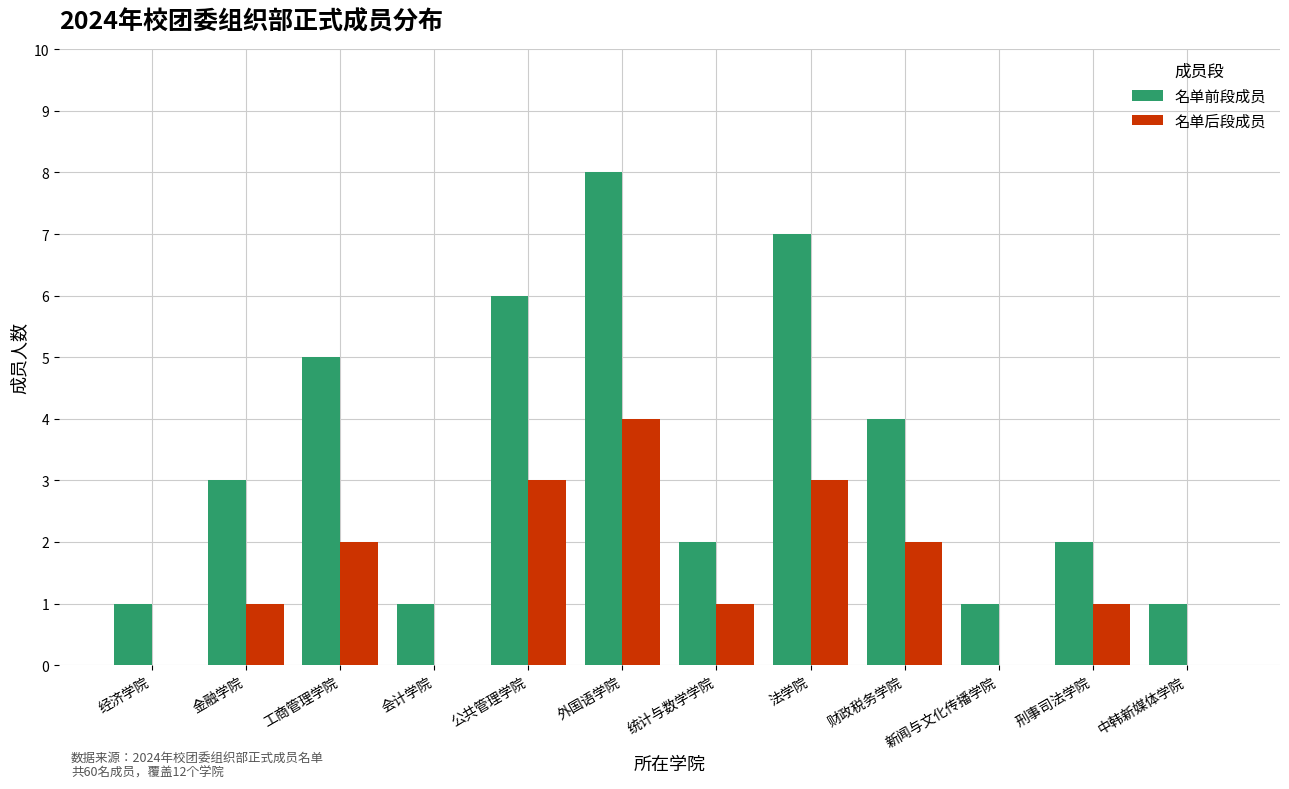

What are all the series names shown in the legend?

名单前段成员, 名单后段成员